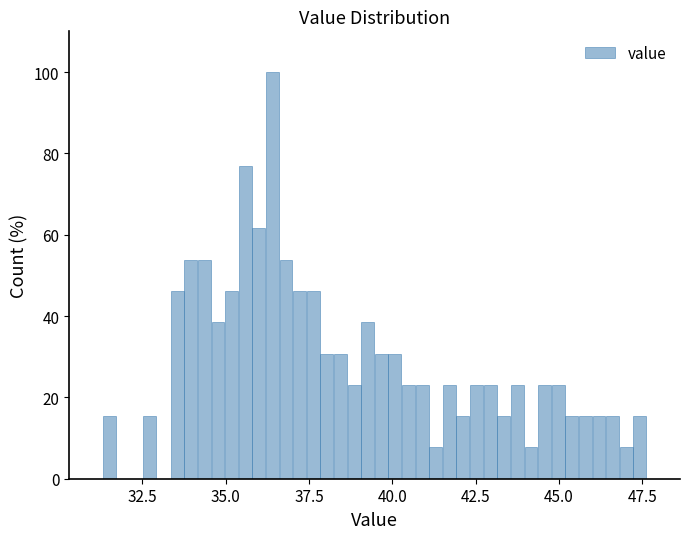

Read against the x-axis, roughly where is the centre of the tallest bar?

36.5